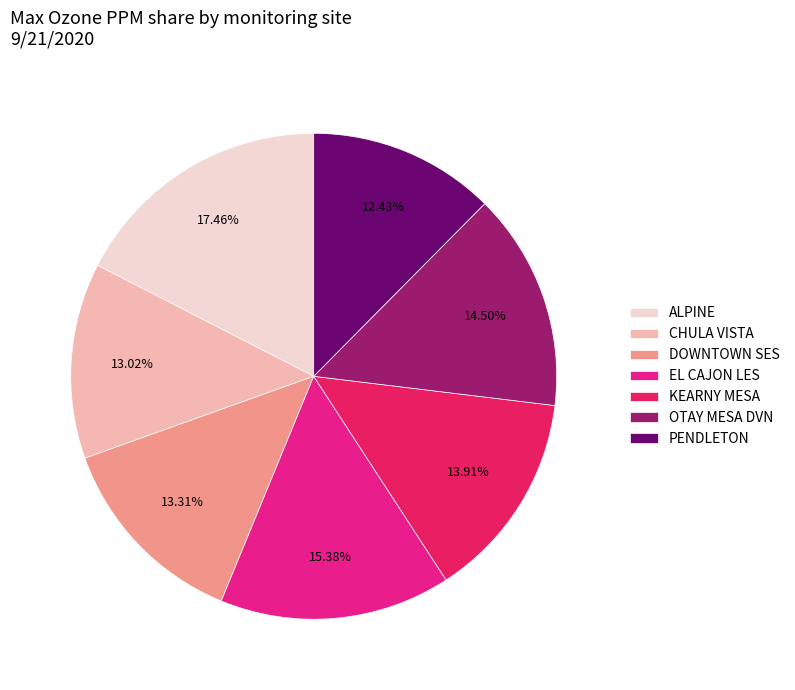

To the nearest percent, what is the average slice percentage?

14%